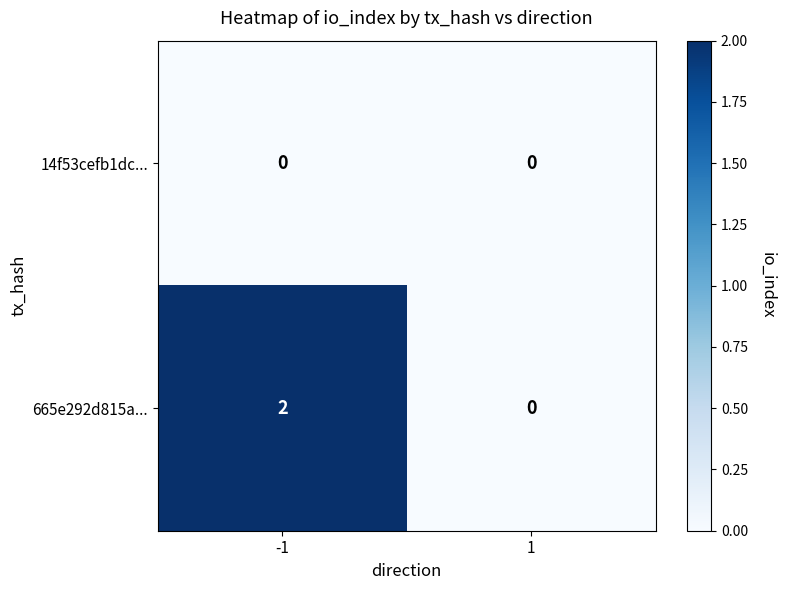

What is the total value across all series at -1?

2